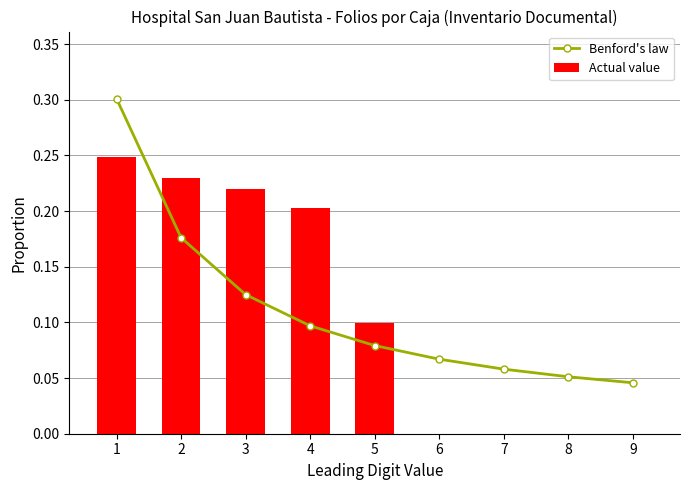

How many series are shown in this chart?

2